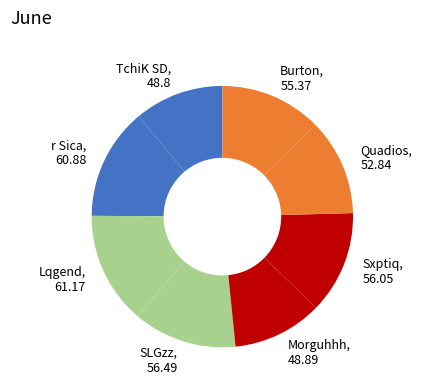

Is the sum of Morguhhh, 48.89 and Quadios, 52.84 greater than half?

No